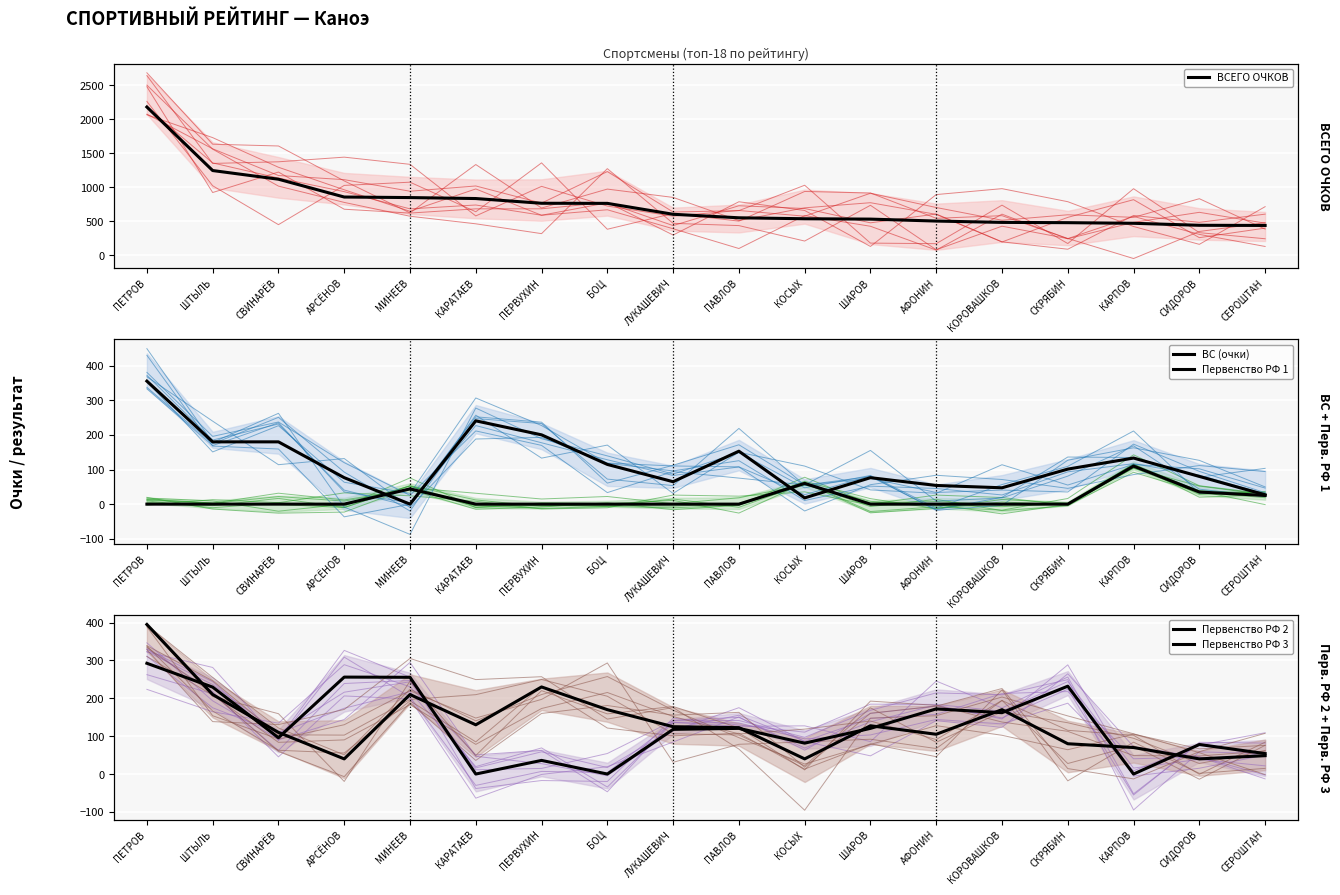

Which series ends up on top after the final intersection of Первенство РФ 2 and Первенство РФ 1?

Первенство РФ 2